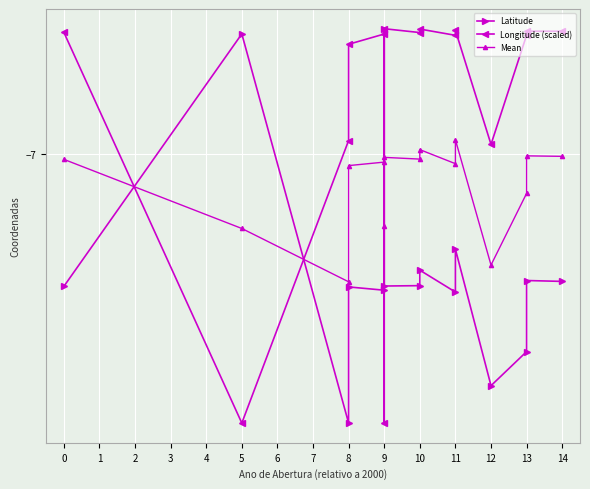

At how many categories does at least one series exceed -7?

15